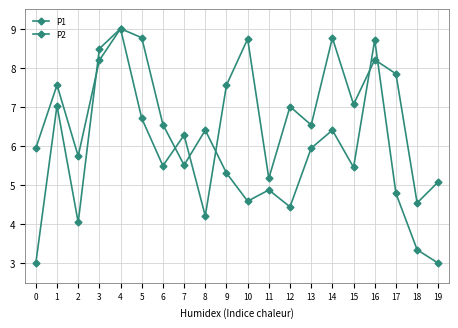

Which series ends up on top after the final intersection of P2 and P1?

P1